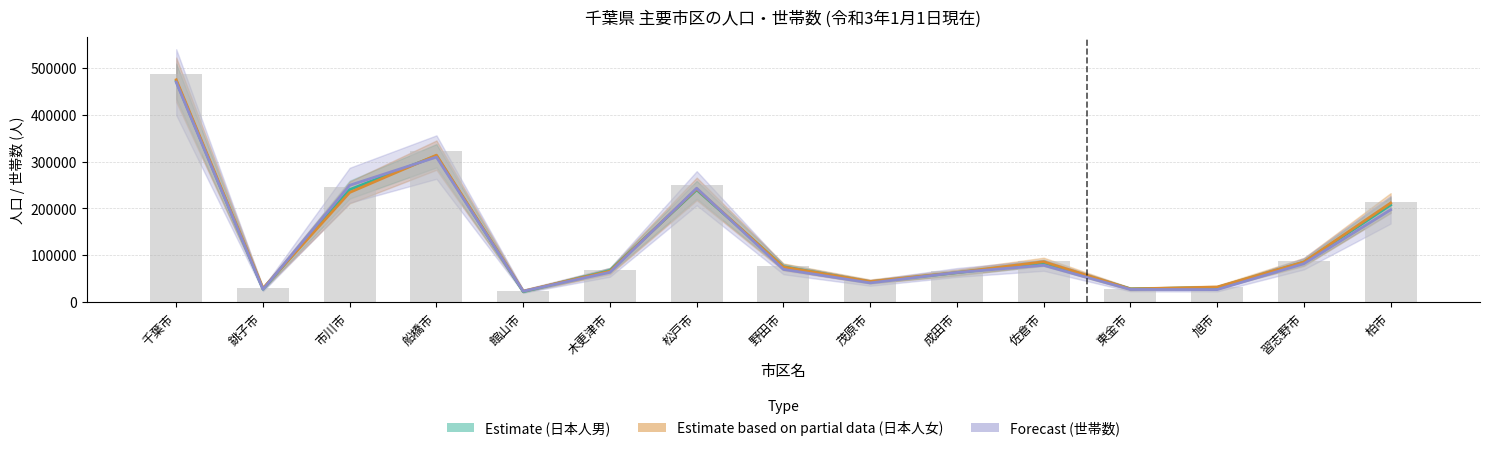

How many values in the 世帯数 (Forecast) series are below 69752?

7